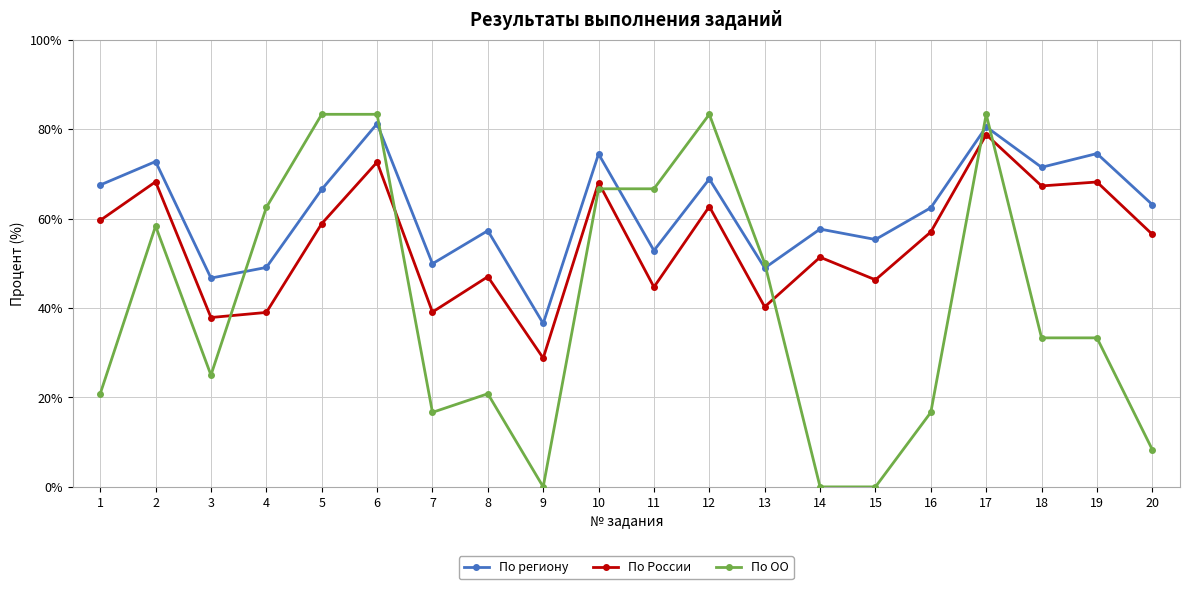

Is it true that По ОО equals 83.3 at 6?

True